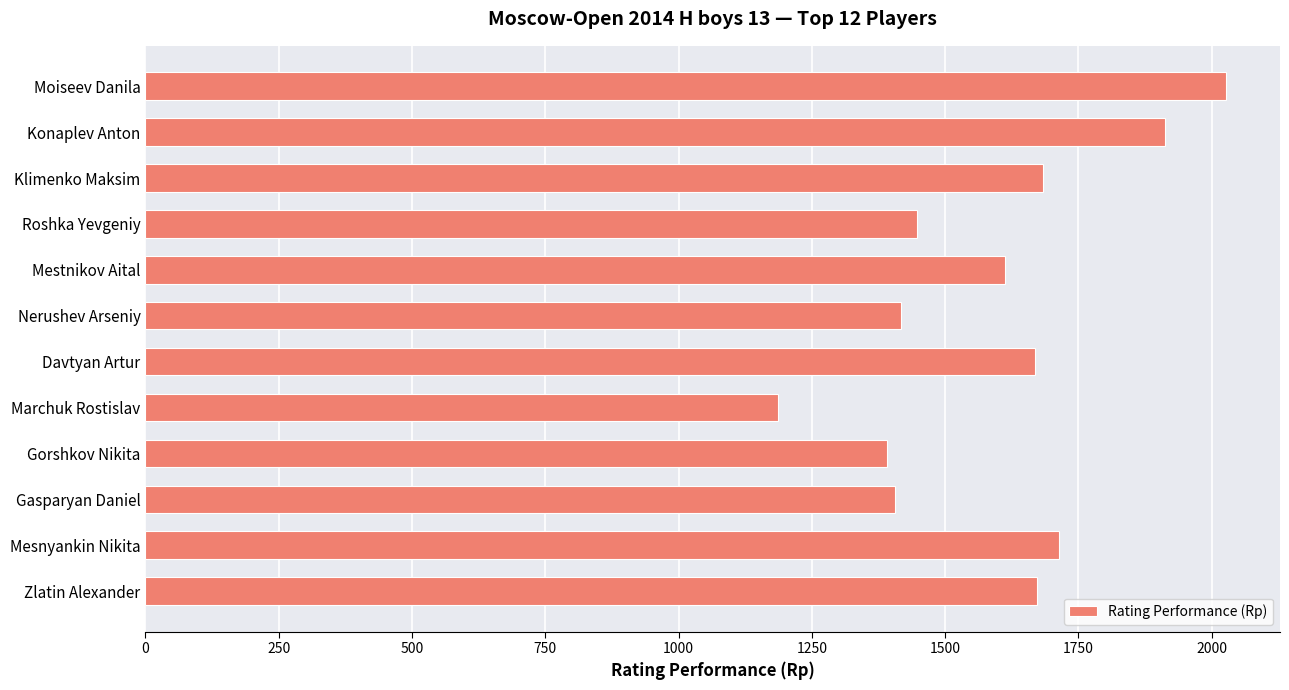

Does the chart contain any negative values?

No